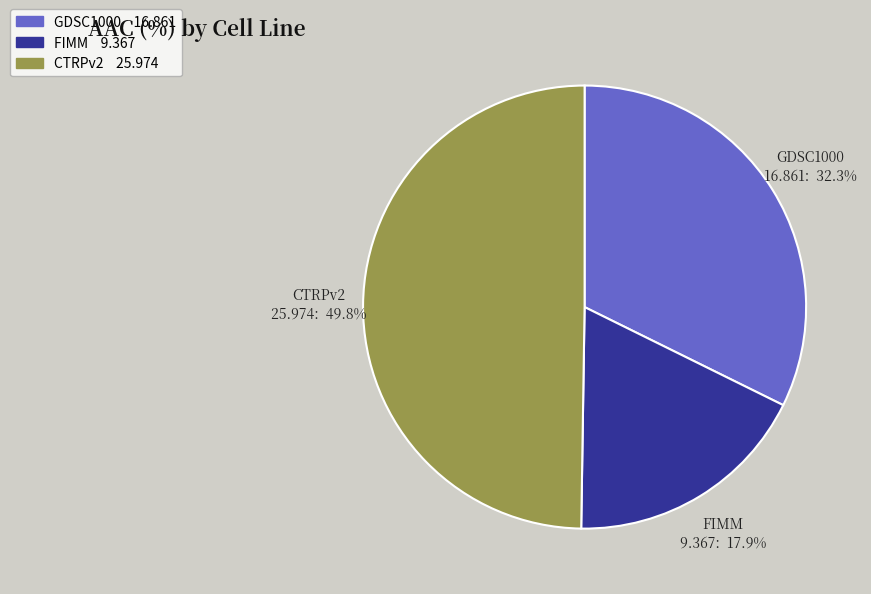

Which slice is the largest?

CTRPv2